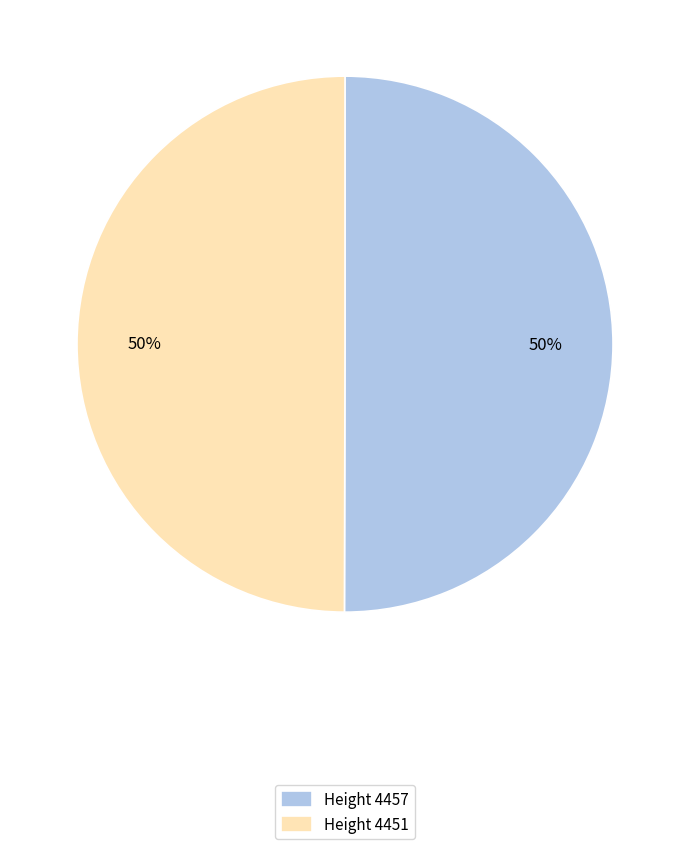

To the nearest percent, what percentage of the pie is Height 4451?

50%